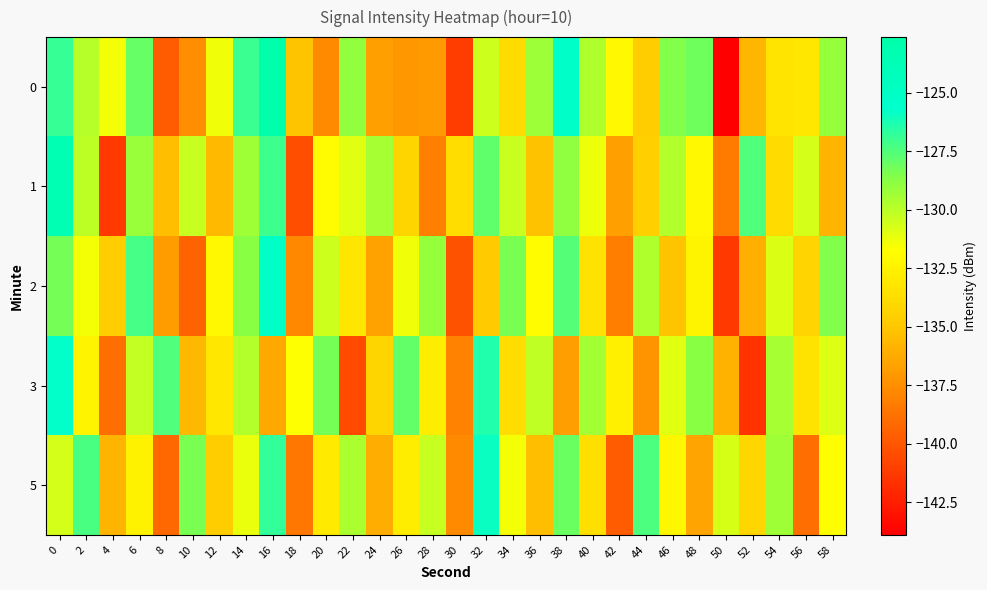

Reading left to right, list all the values displayed in this chart.

0: 0=-126.9	2=-129.9	4=-131.5	6=-128.0	8=-139.8	10=-137.4	12=-131.4	14=-127.0	16=-122.6	18=-135.1	20=-137.7	22=-129.0	24=-136.7	26=-137.1	28=-137.0	30=-141.1	32=-130.4	34=-133.8	36=-129.2	38=-125.4	40=-129.7	42=-132.2	44=-134.7	46=-128.6	48=-128.2	50=-143.9	52=-135.7	54=-133.3	56=-133.1	58=-129.1
1: 0=-123.5	2=-130.0	4=-141.3	6=-129.1	8=-135.4	10=-130.3	12=-135.6	14=-129.3	16=-127.1	18=-140.4	20=-132.0	22=-131.0	24=-129.5	26=-134.2	28=-138.1	30=-133.7	32=-127.8	34=-130.4	36=-135.2	38=-128.9	40=-131.3	42=-136.7	44=-134.5	46=-129.8	48=-132.1	50=-138.4	52=-127.5	54=-133.9	56=-130.6	58=-135.8
2: 0=-128.3	2=-131.5	4=-134.7	6=-127.2	8=-136.9	10=-139.4	12=-132.1	14=-128.7	16=-125.3	18=-137.8	20=-130.5	22=-133.2	24=-136.6	26=-131.4	28=-129.1	30=-140.2	32=-134.8	34=-128.4	36=-131.9	38=-127.6	40=-133.5	42=-138.2	44=-129.7	46=-135.1	48=-132.4	50=-141.3	52=-136.0	54=-130.8	56=-134.3	58=-128.6
3: 0=-125.7	2=-132.4	4=-138.9	6=-130.2	8=-127.5	10=-135.6	12=-133.1	14=-129.8	16=-136.4	18=-131.7	20=-128.3	22=-140.5	24=-134.2	26=-127.9	28=-132.8	30=-138.0	32=-126.4	34=-133.7	36=-130.1	38=-136.8	40=-129.4	42=-132.6	44=-137.3	46=-131.0	48=-128.7	50=-135.9	52=-141.6	54=-129.5	56=-133.4	58=-130.9
5: 0=-130.6	2=-127.3	4=-135.8	6=-132.5	8=-139.2	10=-128.4	12=-134.7	14=-131.2	16=-126.8	18=-138.5	20=-133.0	22=-129.6	24=-136.1	26=-132.8	28=-130.3	30=-137.7	32=-125.9	34=-131.5	36=-135.4	38=-128.1	40=-133.6	42=-139.8	44=-127.4	46=-132.2	48=-136.5	50=-130.7	52=-134.1	54=-129.3	56=-138.9	58=-131.8